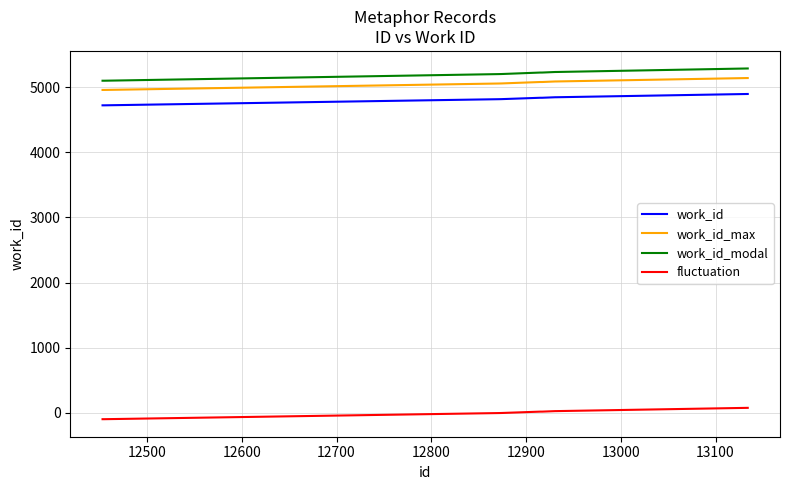

What is the difference between the maximum and minimum values in the work_id series?

174.0